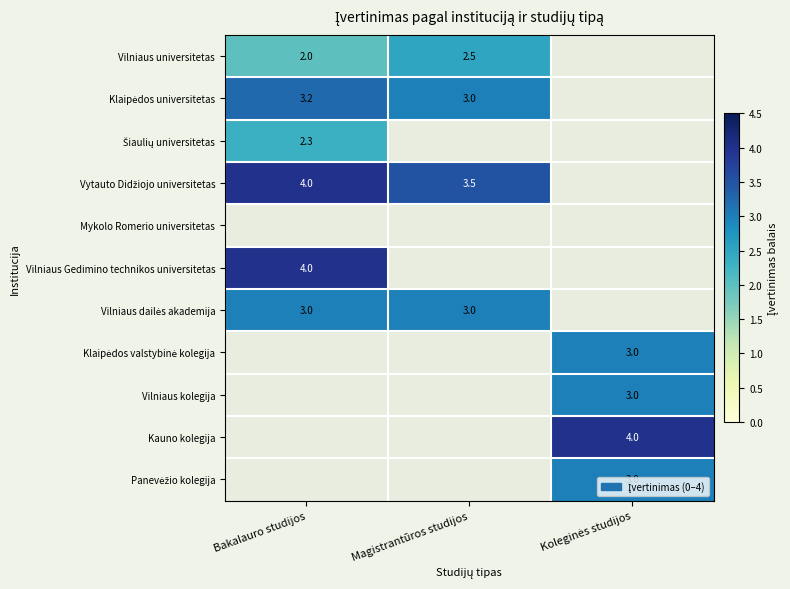

Which has a higher value, Bakalauro studijos or Magistrantūros studijos?

Magistrantūros studijos